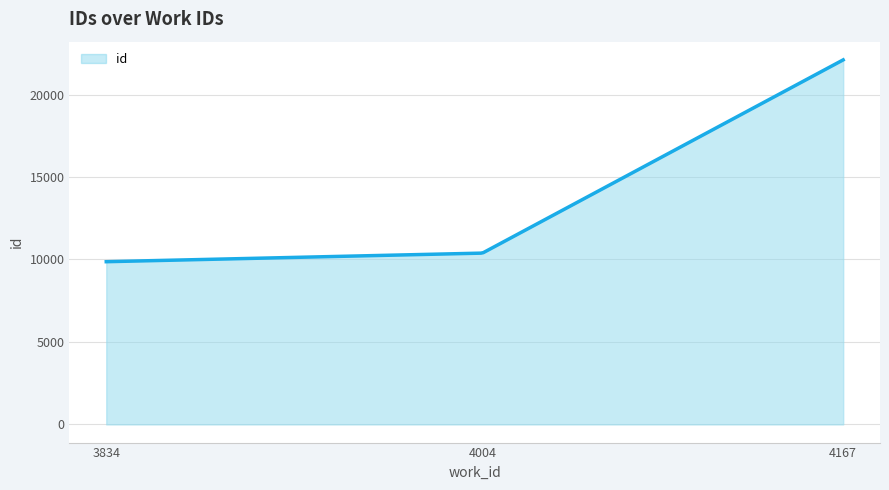

What is the greatest value displayed?

22106.0